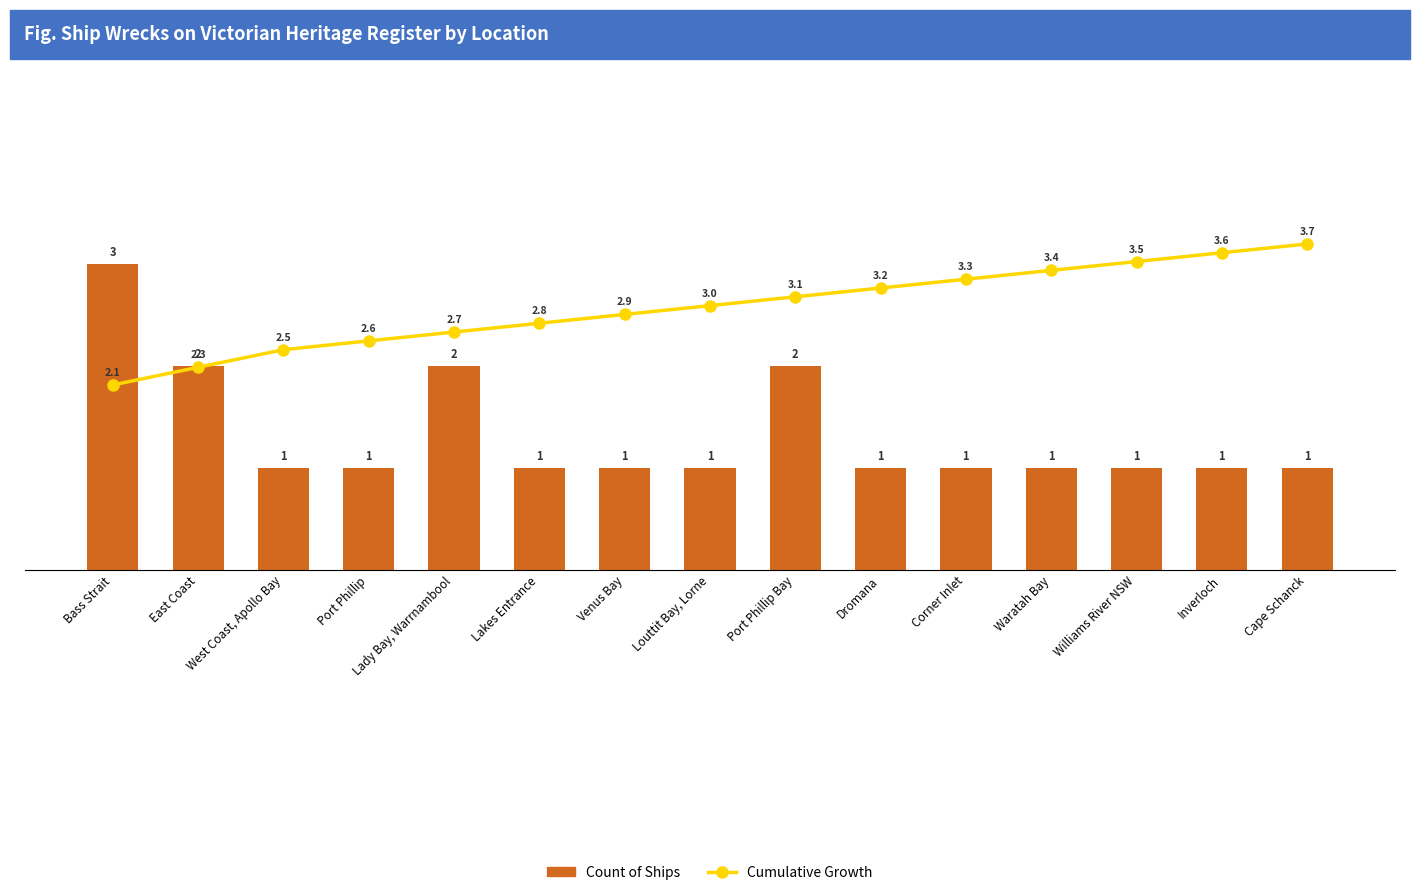

What value does the Count of Ships series have at Venus Bay?

1.0